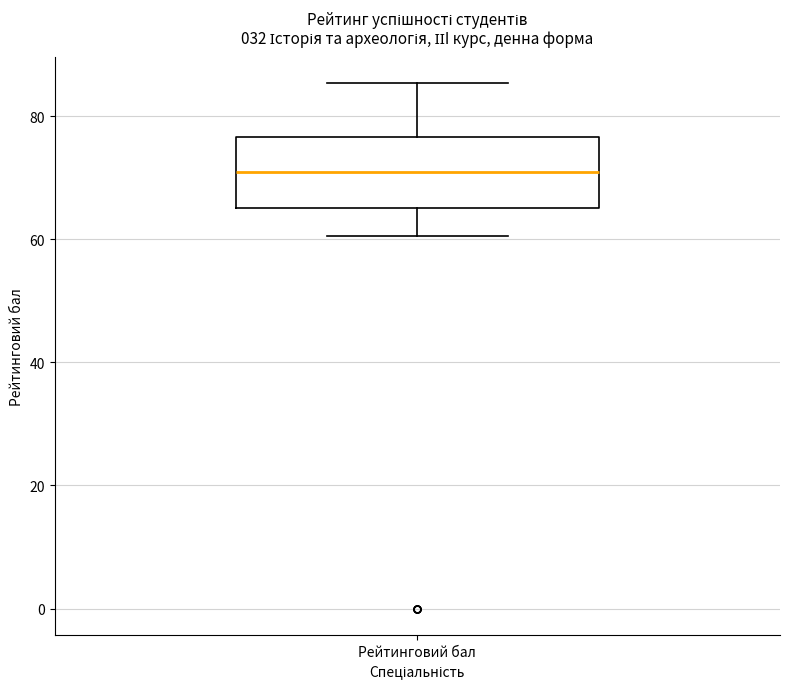

Read this box plot against the y-axis: the position of the median line, the range covered by the box, and the ends of both whiskers. The values are not printed on the chart, so give them approximately, as read against the axis.

median 70, box 66 to 76, whiskers 60 to 86